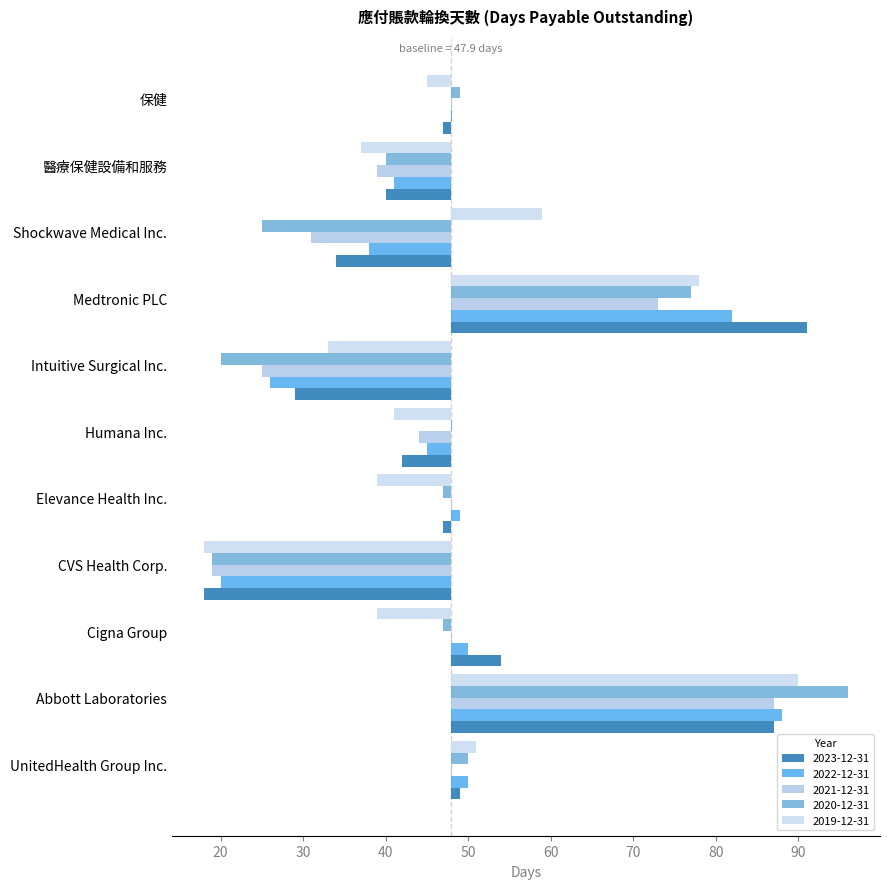

What is the difference between the highest and lowest values at Shockwave Medical Inc.?

34.0